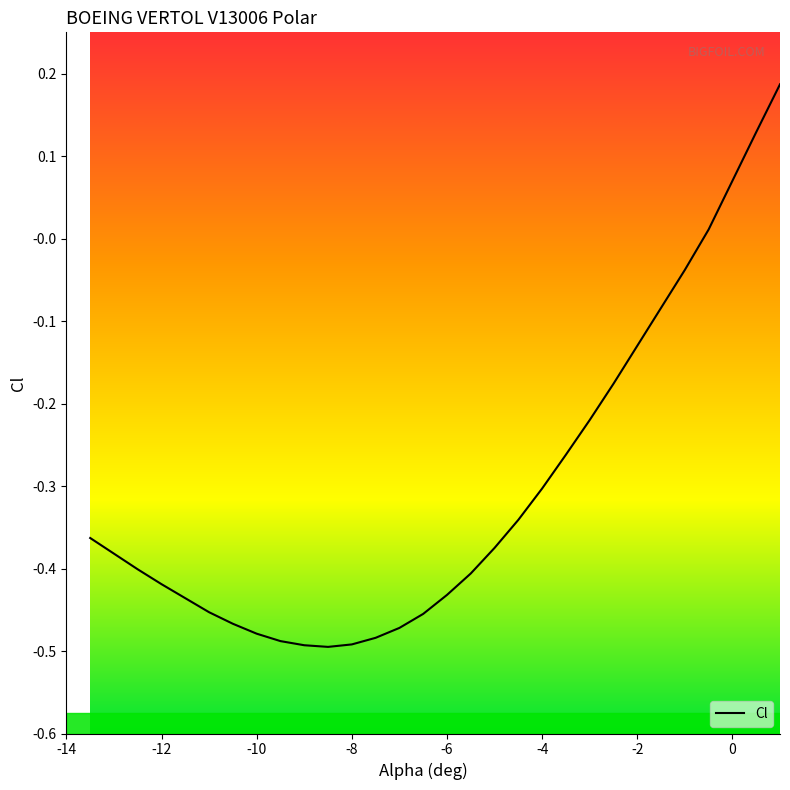

List the labels in order of value, smallest first.

-8.5, -9, -8, -9.5, -7.5, -10, -7, -10.5, -6.5, -11, -11.5, -6, -12, -5.5, -12.5, -13, -5, -13.5, -4.5, -4, -3.5, -3, -2.5, -2, -1.5, -1, -0.5, 0, 0.5, 1